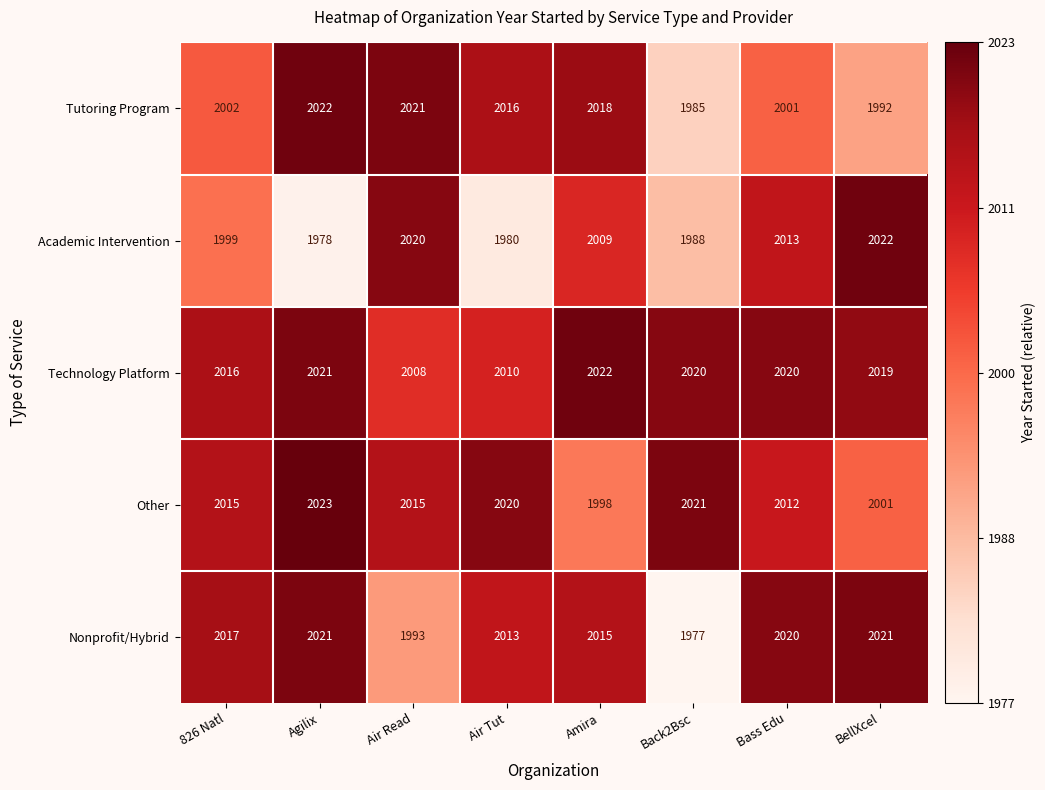

What is the difference between the highest and lowest values at Back2Bsc?

44